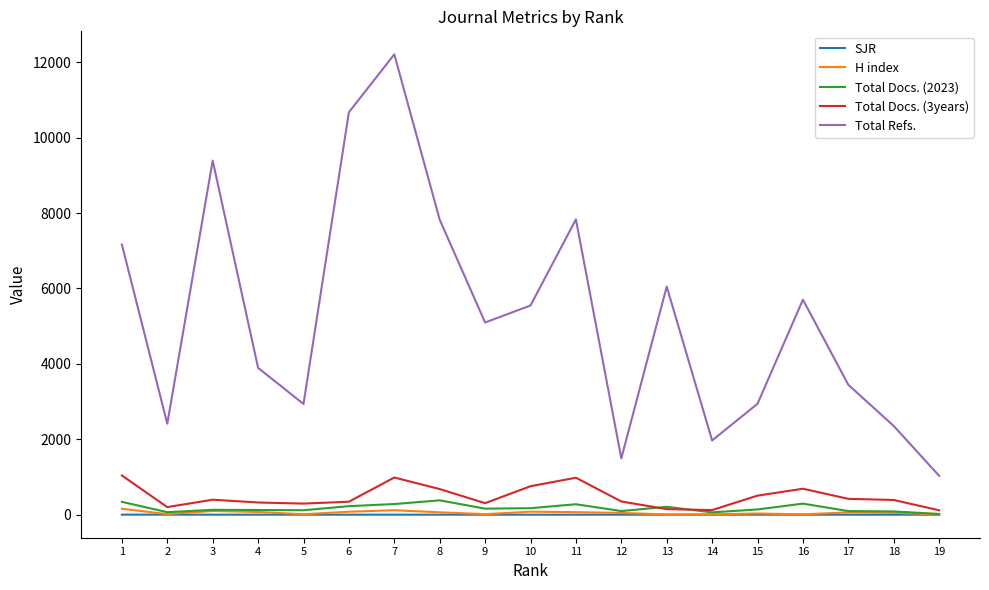

Does the chart display data point markers on the line(s)?

No